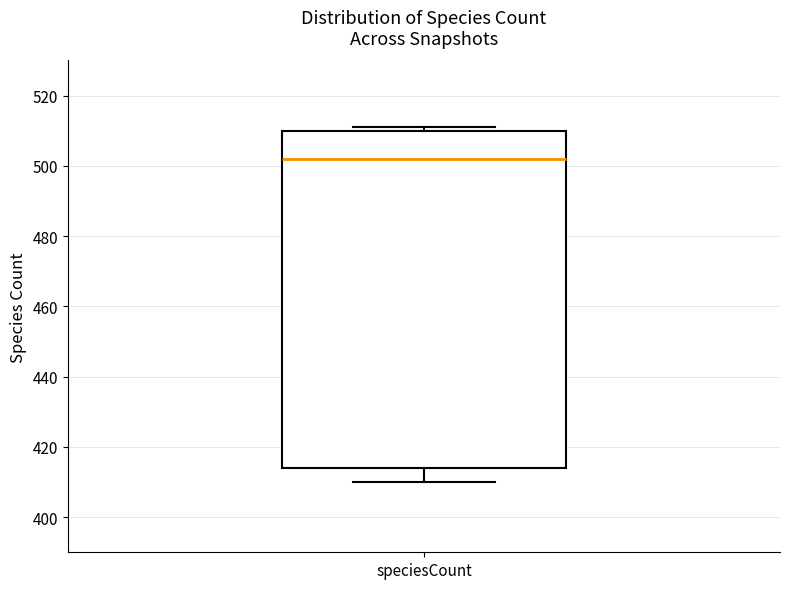

Where is the lower edge of the box for speciesCount on the y-axis? The values are not printed on the chart, so give them approximately, as read against the axis.

414